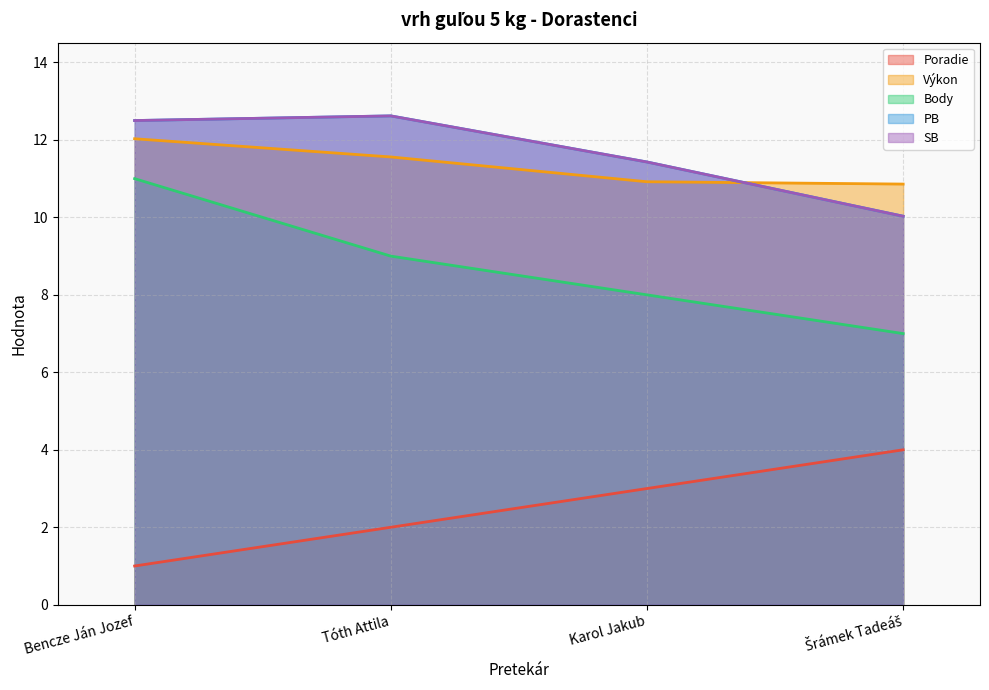

Reading left to right, transcribe all the data shown in this chart.

Poradie: 1.0	2.0	3.0	4.0
Výkon: 12.0	11.6	10.9	10.9
Body: 11.0	9.0	8.0	7.0
PB: 12.5	12.6	11.4	10.0
SB: 12.5	12.6	11.4	10.0